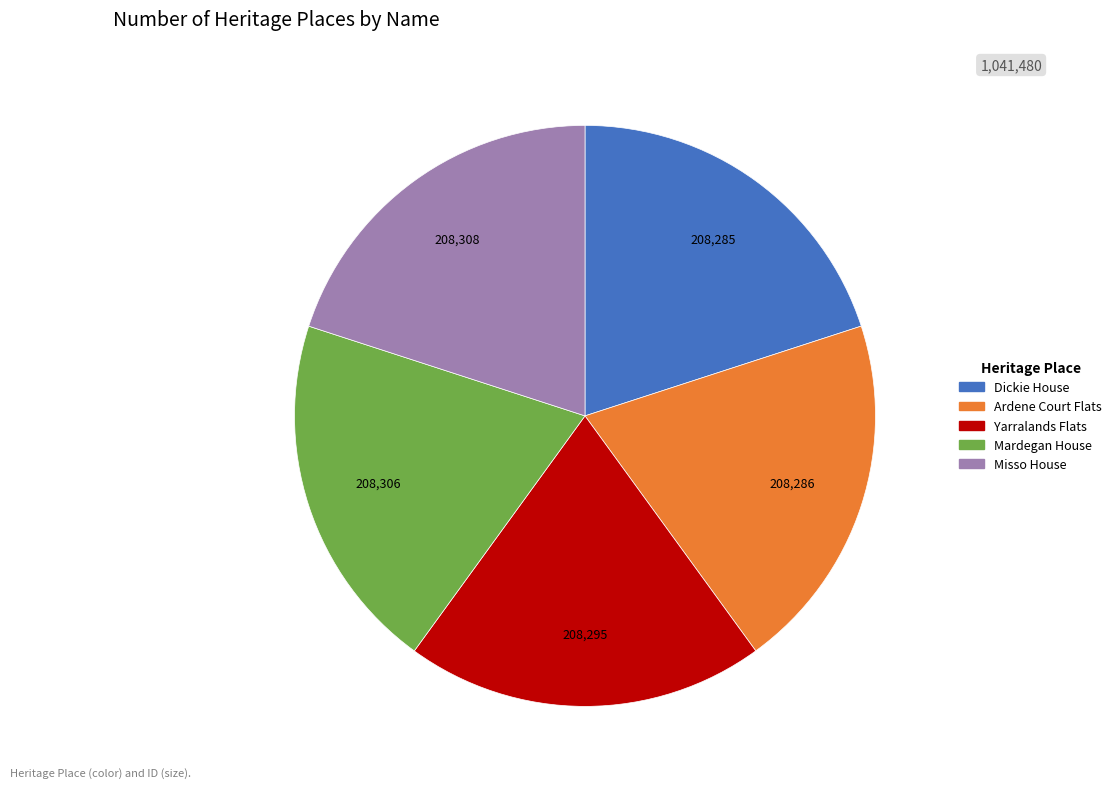

Does Mardegan House represent more than half of the total?

No